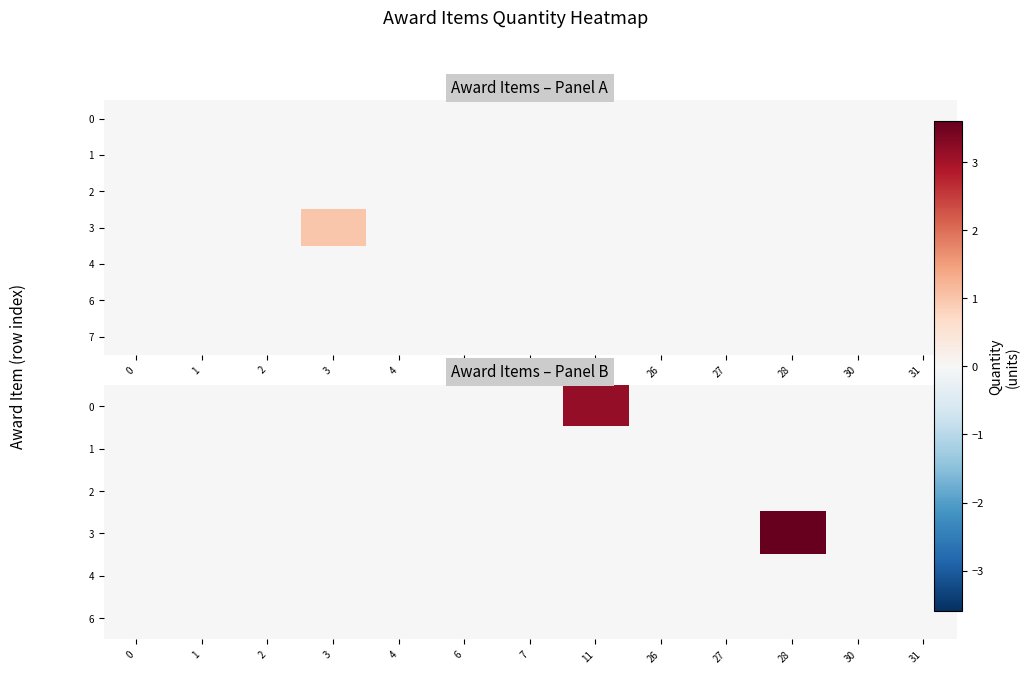

Which series has the largest range (max minus min)?

row_3